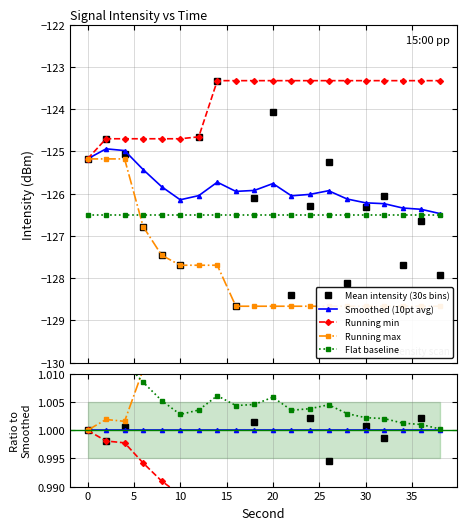

What is the value of the Smoothed (10pt avg) point at the 7th from the left?

1.0